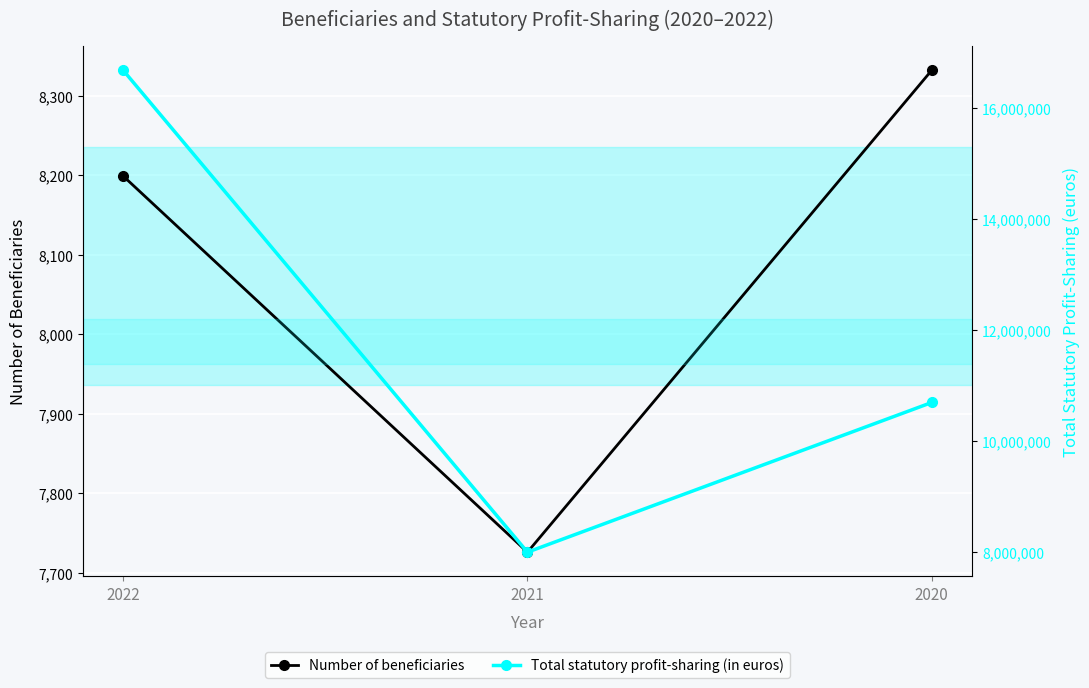

How many lines are shown in the chart?

2